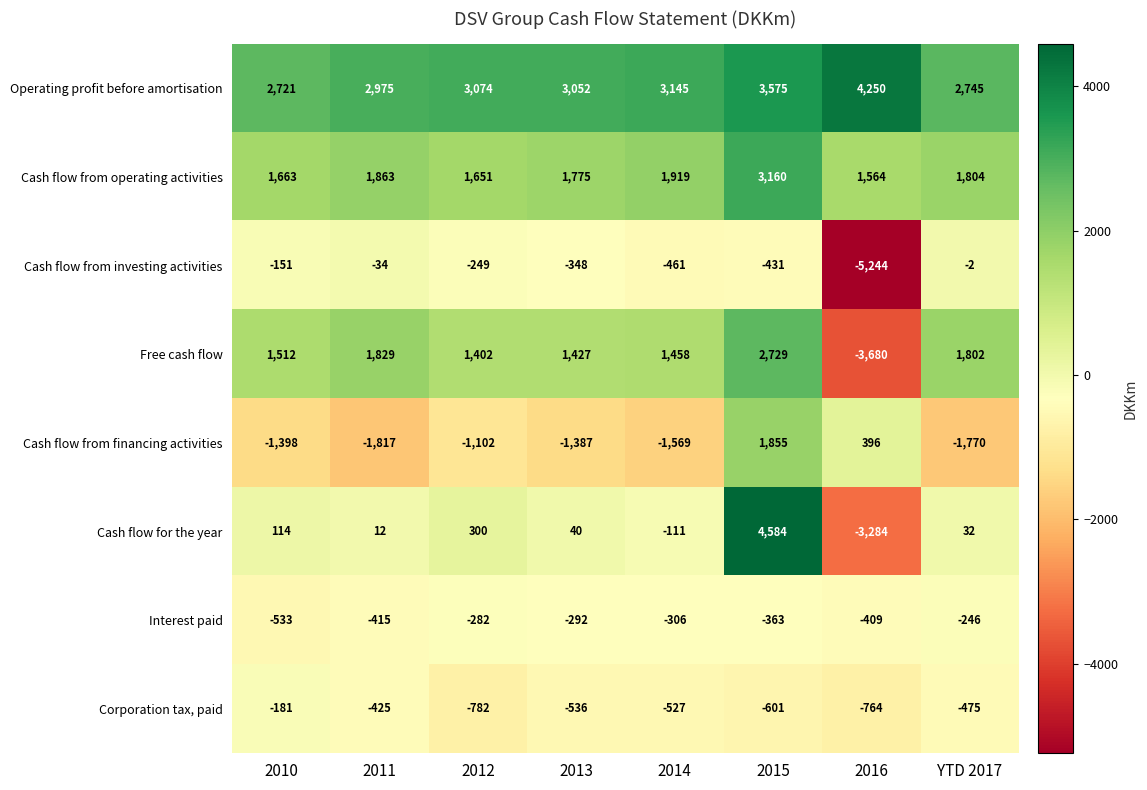

What is the approximate value of Cash flow for the year at 2014?

-111